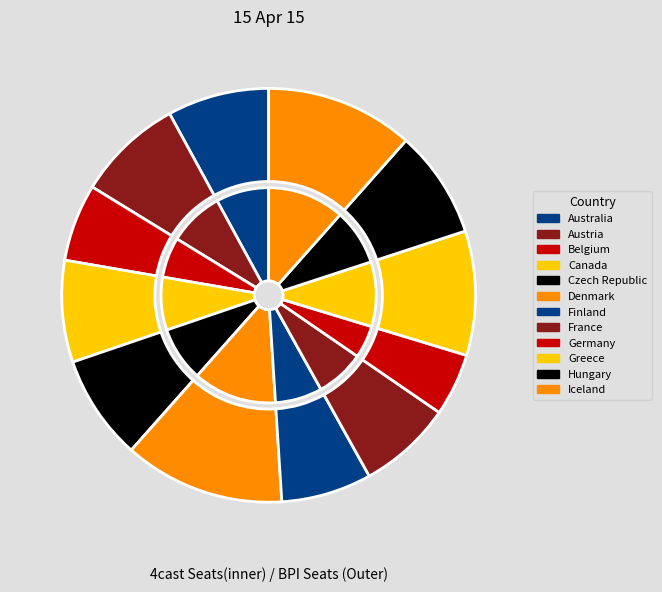

The Belgium slice represents 6% of the pie. True or false?

True